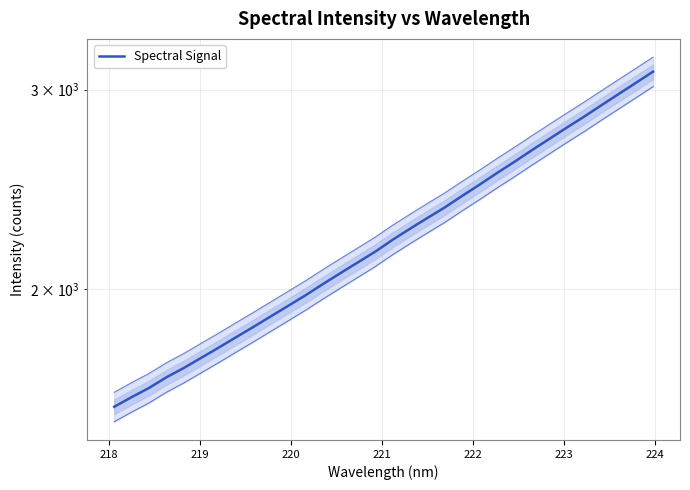

How many lines are shown in the chart?

1